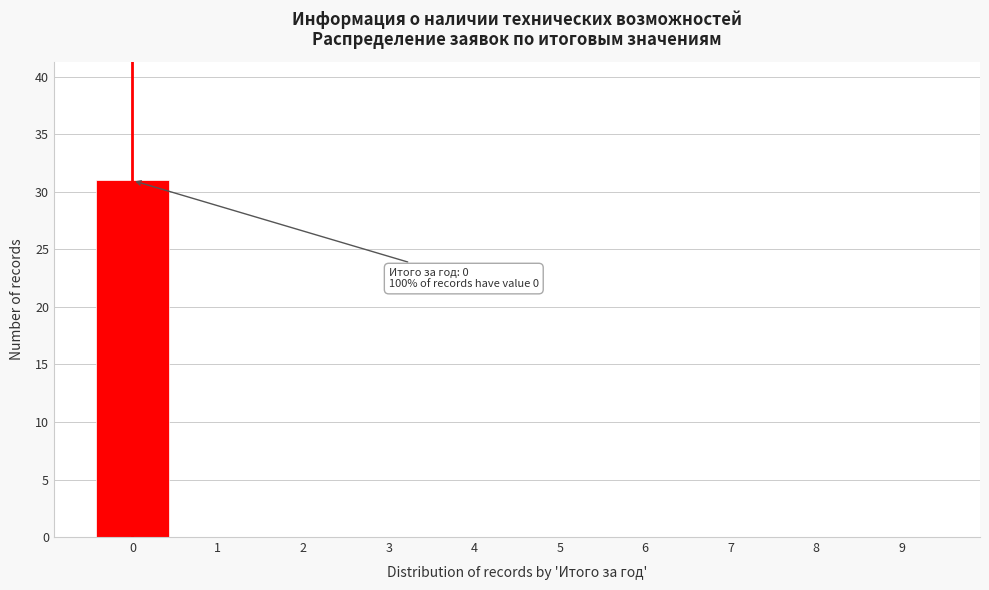

Over which range of the x-axis is the bar tallest?

-0.5 to 0.5